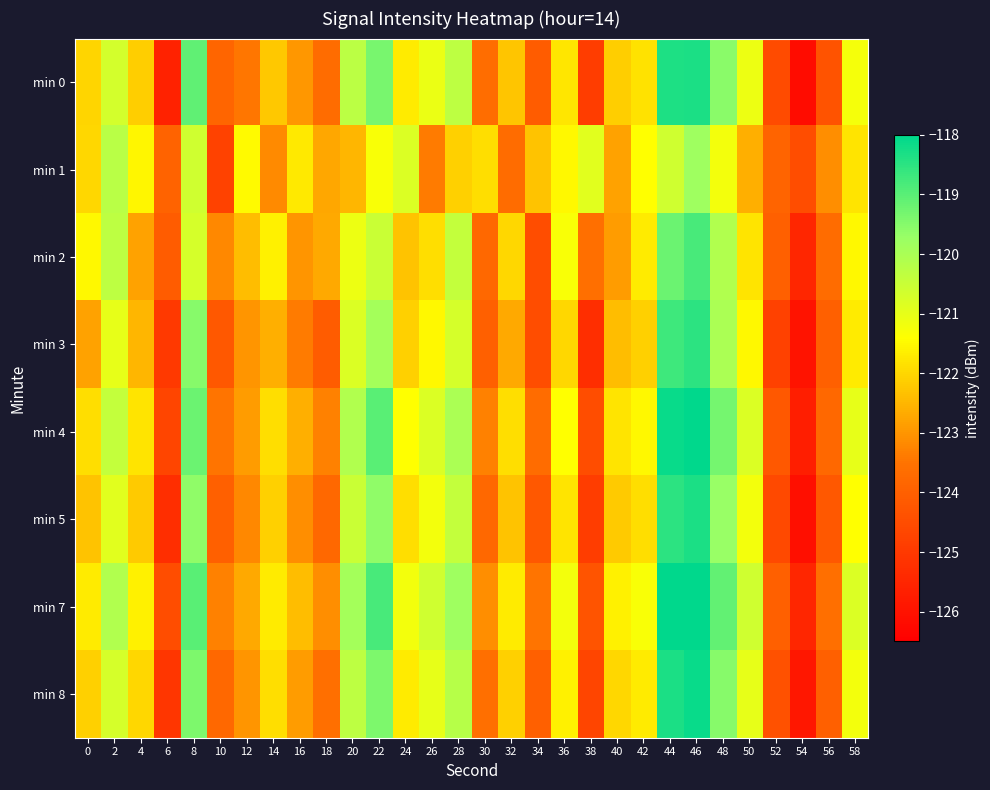

Which has a higher value, 38 or 18?

18